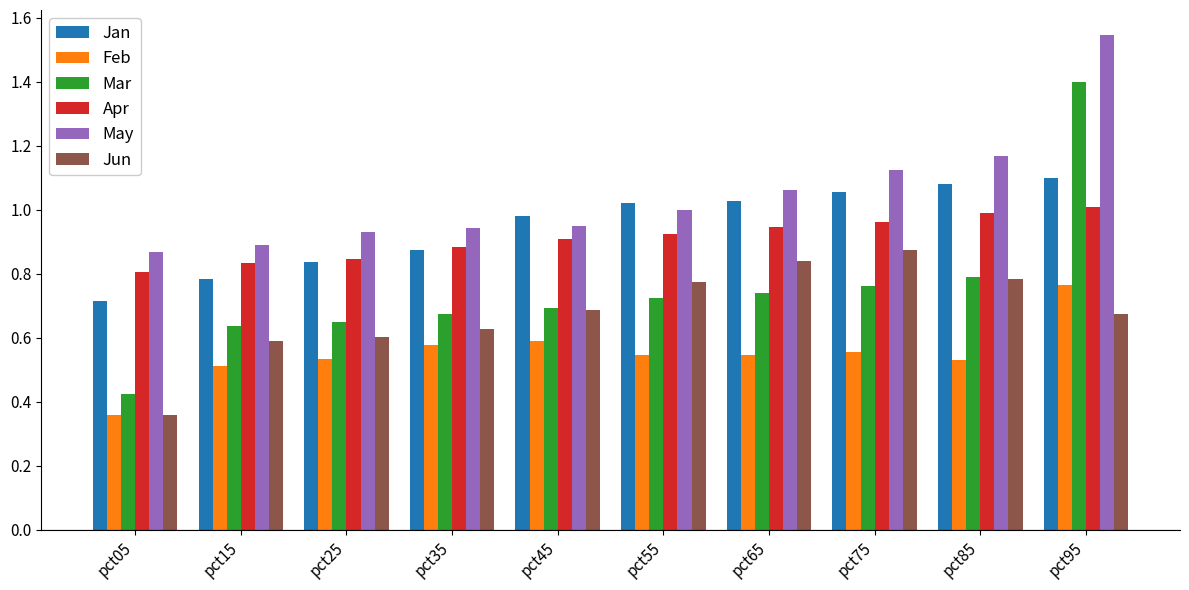

Which label corresponds to the largest value in the chart?

pct95